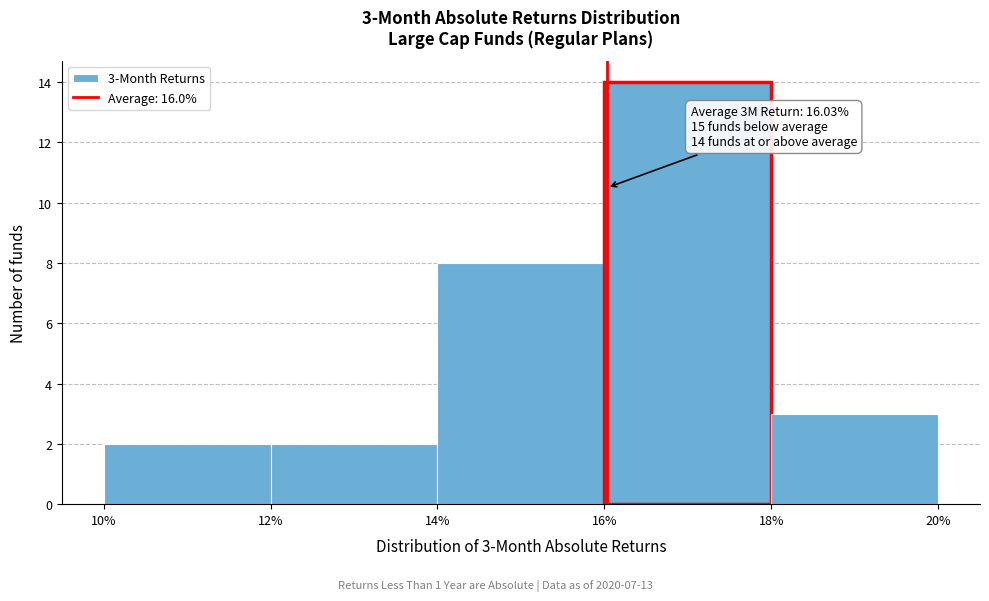

Which range on the x-axis has the tallest bar?

16% to 18%